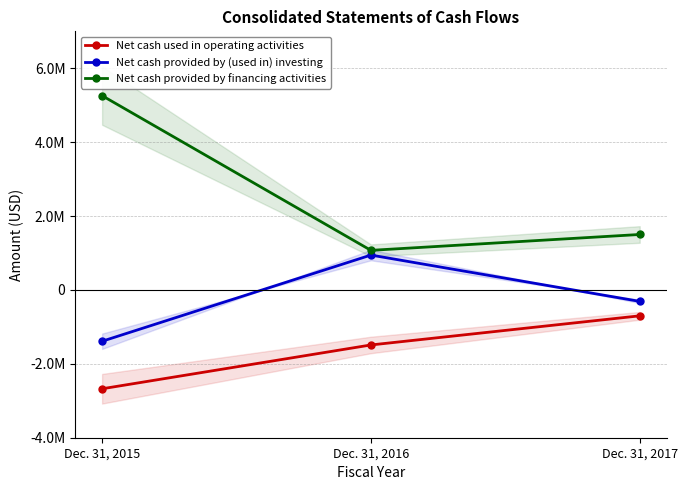

The Net cash used in operating activities series shows -3646578 at Dec. 31, 2015. True or false?

False